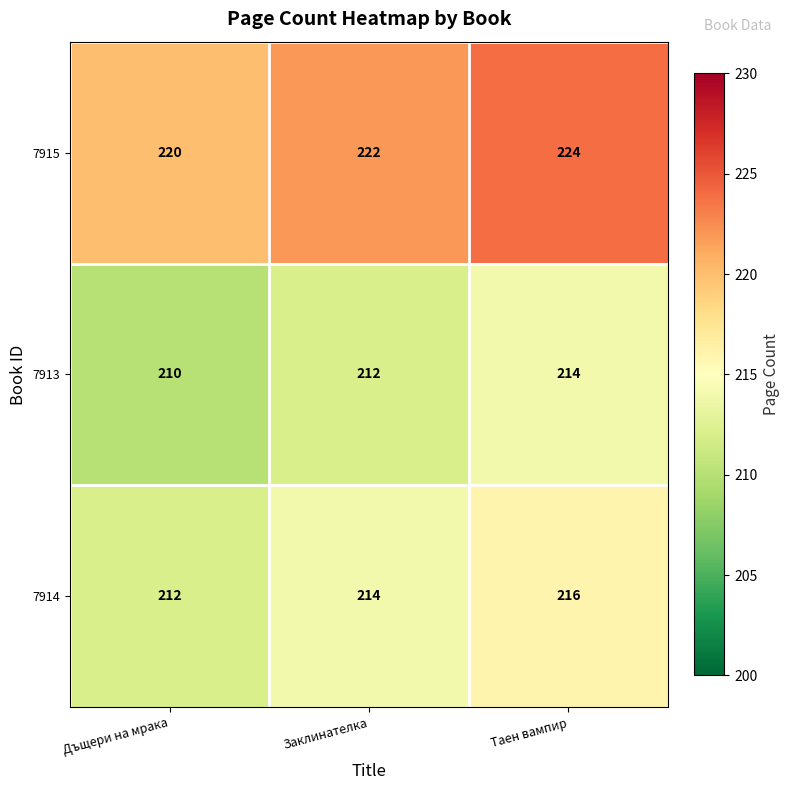

What is the total value across all series at Дъщери на мрака?

642